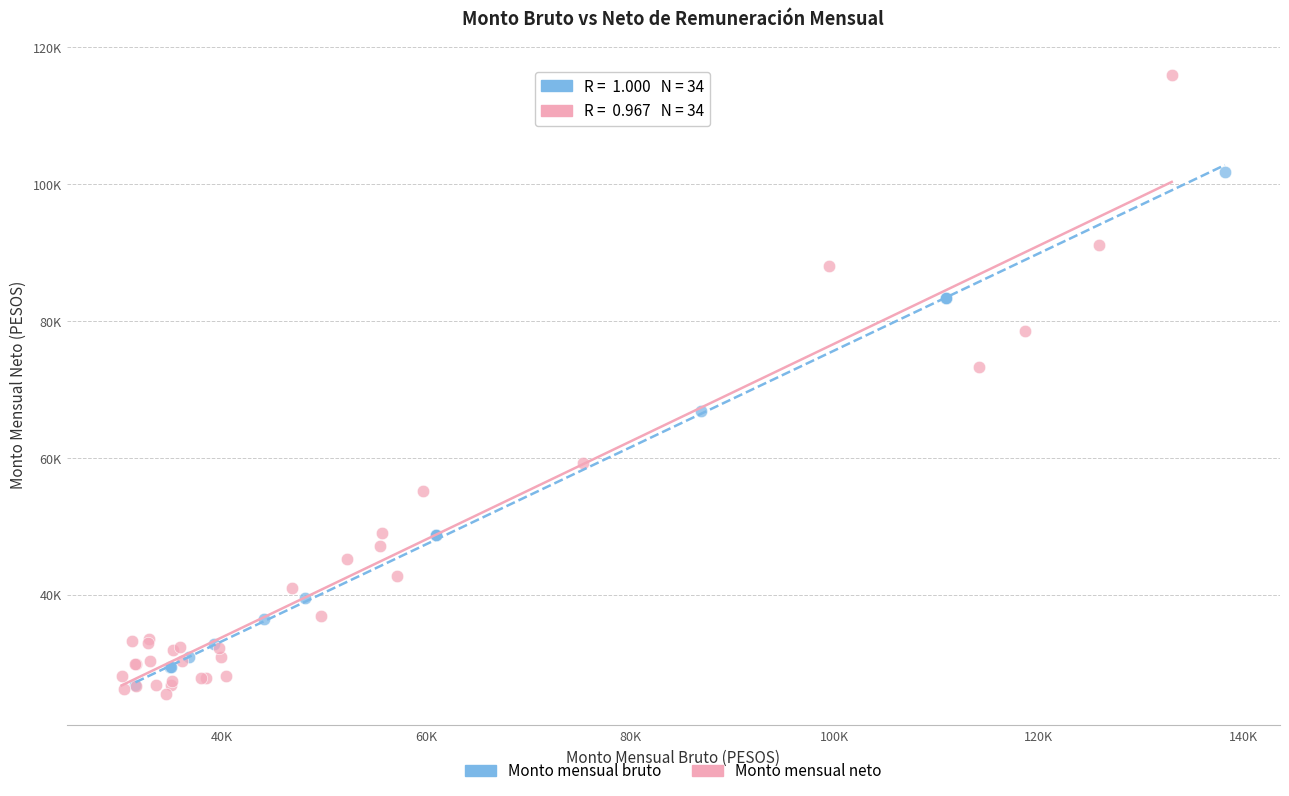

Which series has the widest spread of Y values?

Monto mensual neto